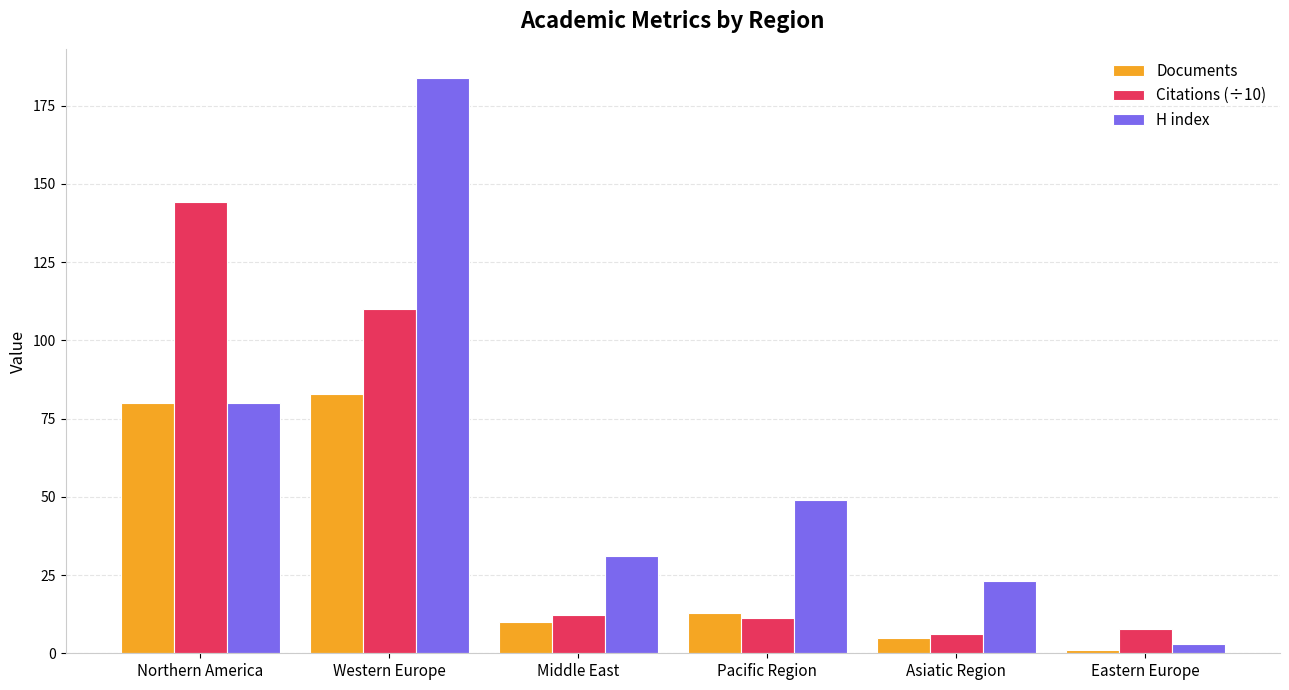

The Citations (÷10) series shows 144.2 at Northern America. True or false?

True